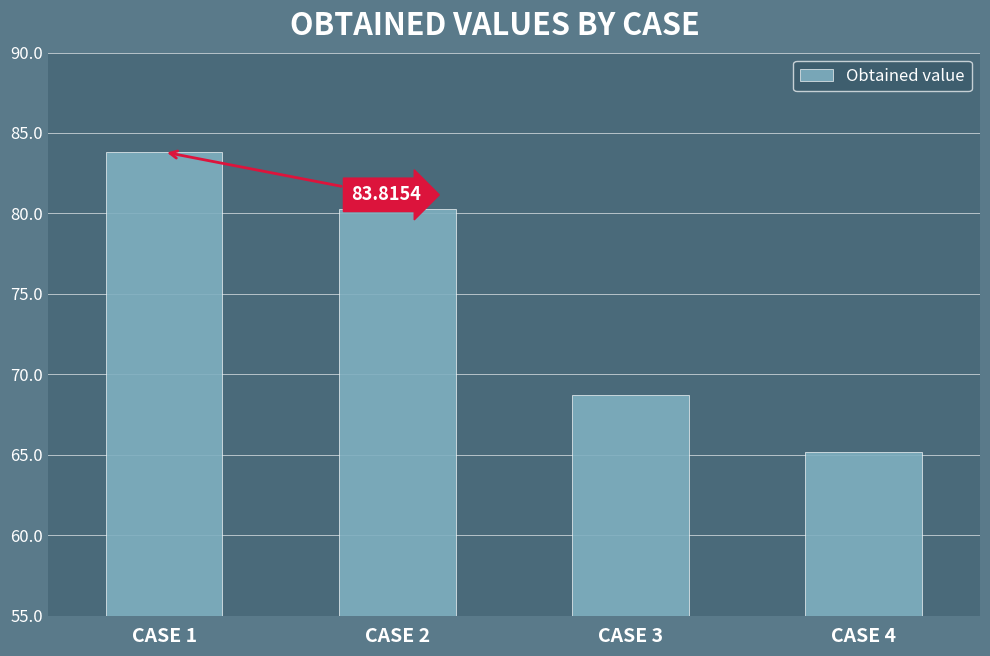

How many bars are there in total?

4